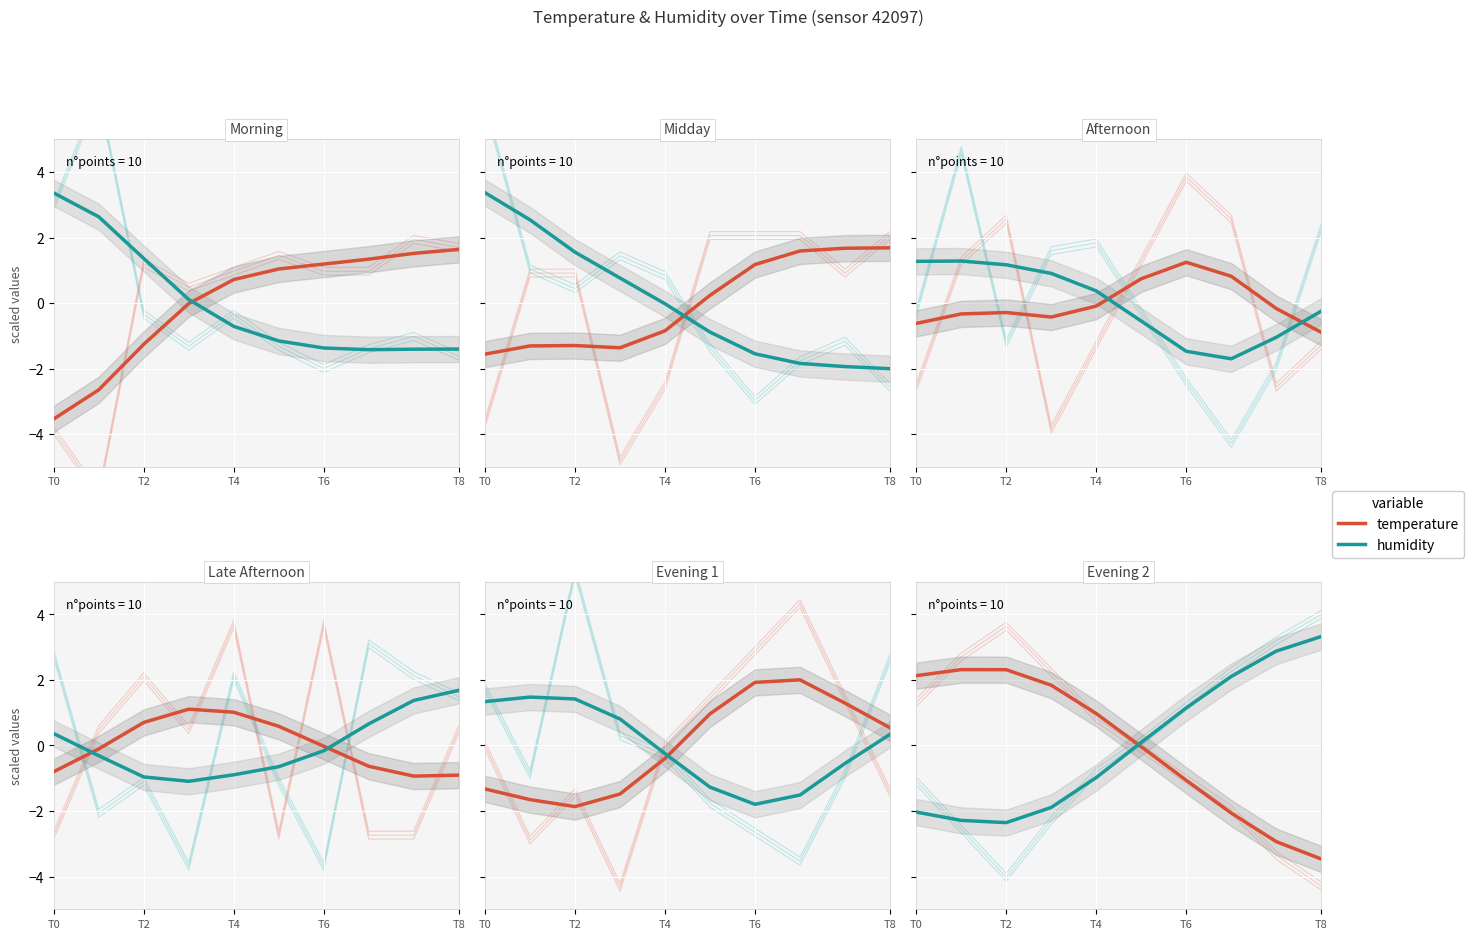

True or false: humidity has more than 2 points higher than both neighbors.

False